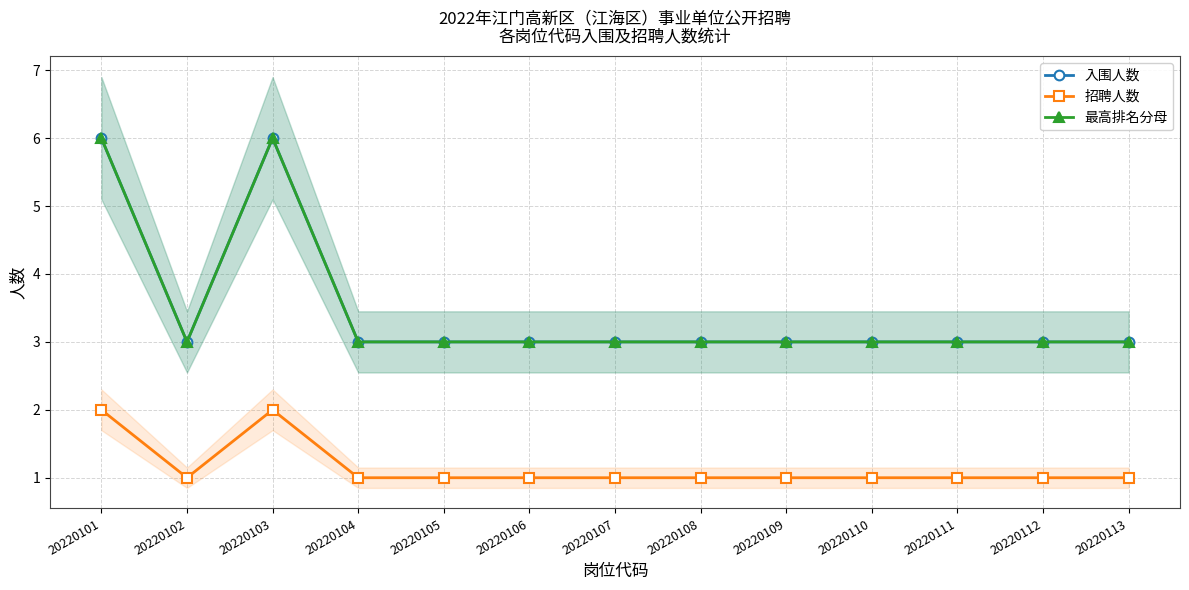

How many values in the 入围人数 series exceed 3?

2